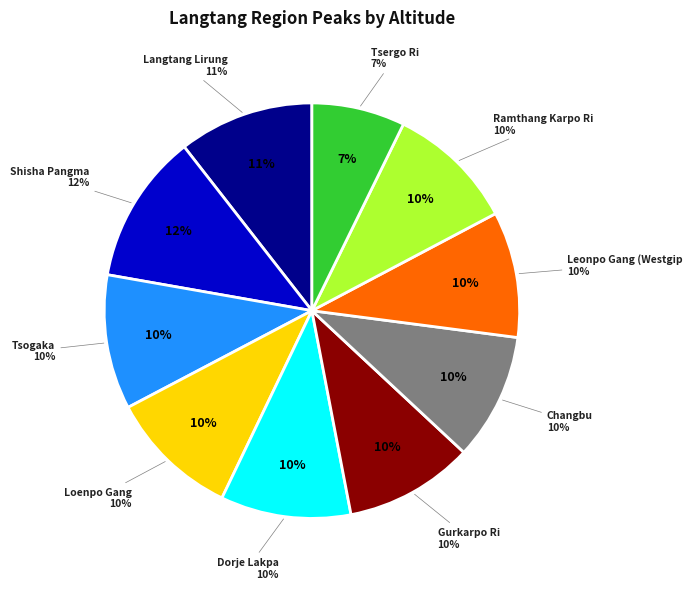

What percentage is NOT represented by Gurkarpo Ri?

90.0%